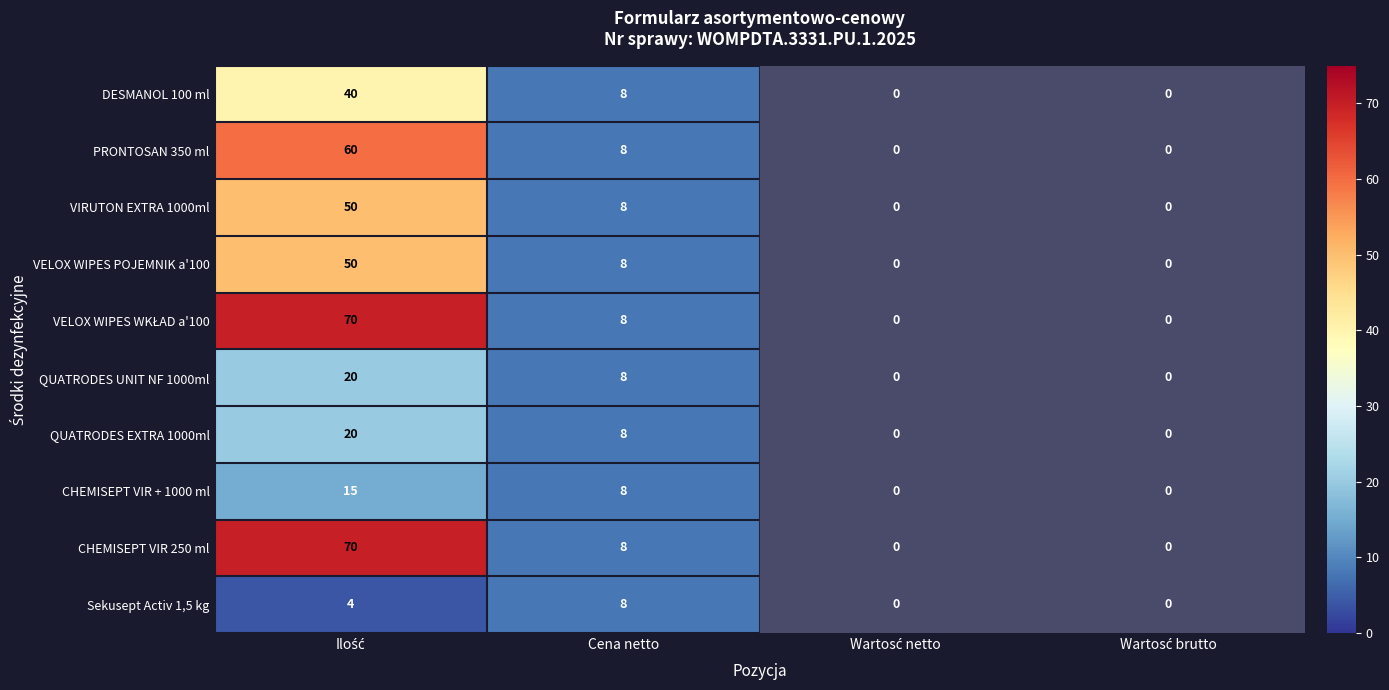

How many values in the DESMANOL 100 ml series are below 8?

2